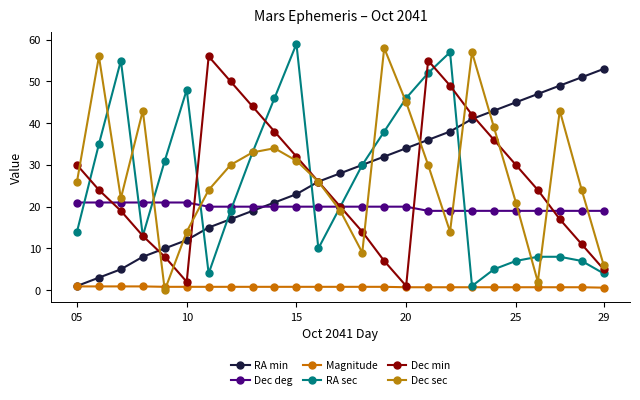

Count the number of data series in this chart.

6